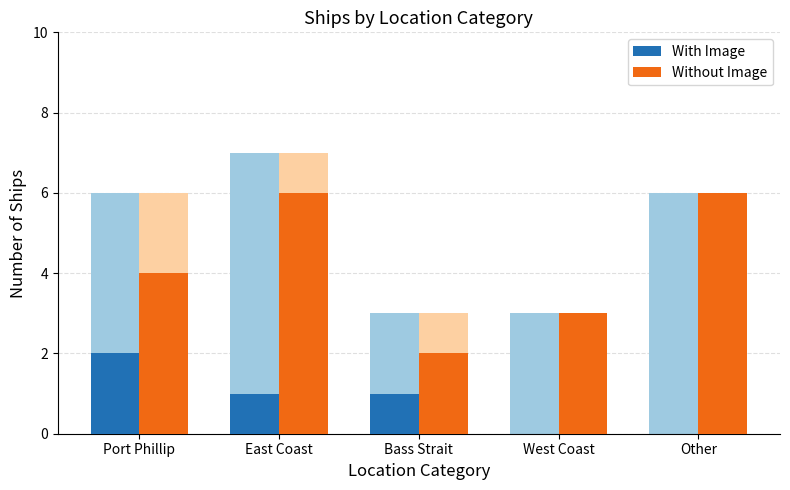

At which category is the sum across all series the highest?

East Coast